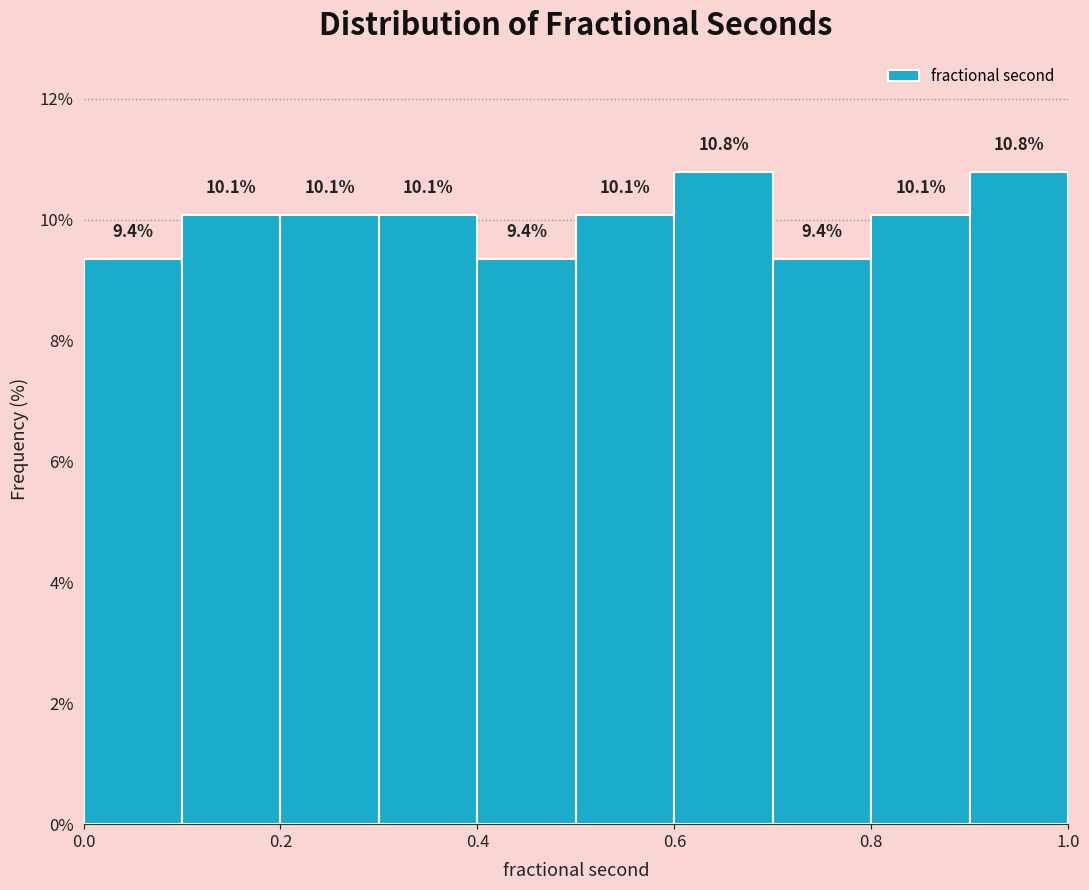

Reading left to right, list every bar in this chart as the range it spans on the x-axis followed by its height.

0.0 to 0.1: 9.4
0.1 to 0.2: 10.1
0.2 to 0.3: 10.1
0.3 to 0.4: 10.1
0.4 to 0.5: 9.4
0.5 to 0.6: 10.1
0.6 to 0.7: 10.8
0.7 to 0.8: 9.4
0.8 to 0.9: 10.1
0.9 to 1.0: 10.8